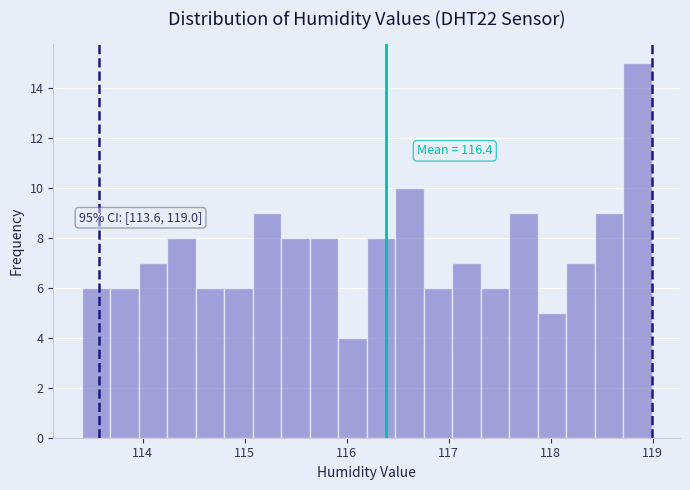

Around what value on the x-axis is the tallest bar? Give the approximate position of its centre, as read against the axis.

118.9